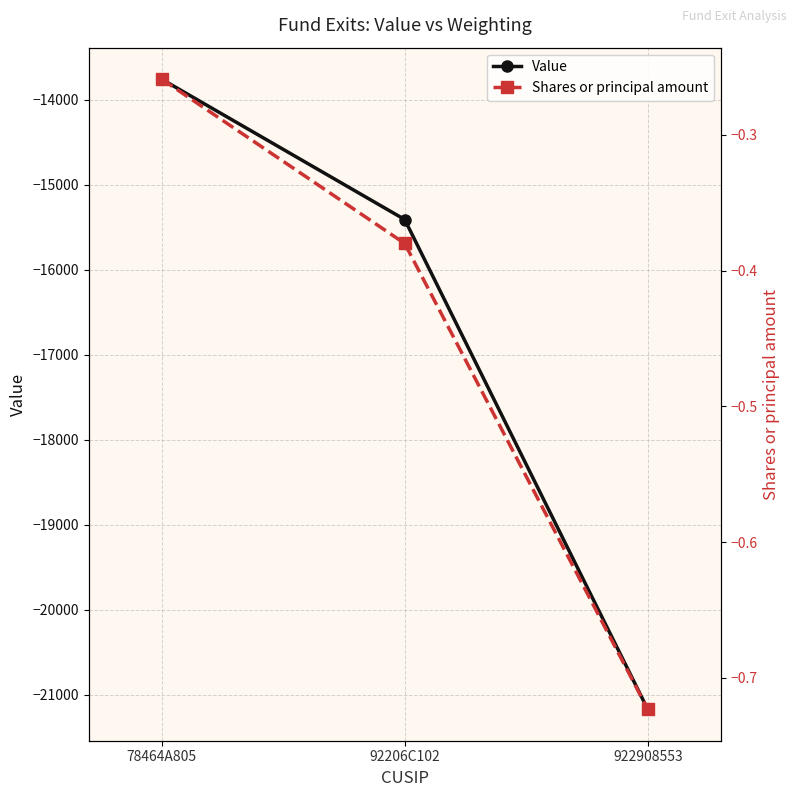

Reading left to right, extract all data points from this chart.

Value: 78464A805=-13758.0	92206C102=-15409.0	922908553=-21170.0
Shares or principal amount: 78464A805=-0.3	92206C102=-0.4	922908553=-0.7